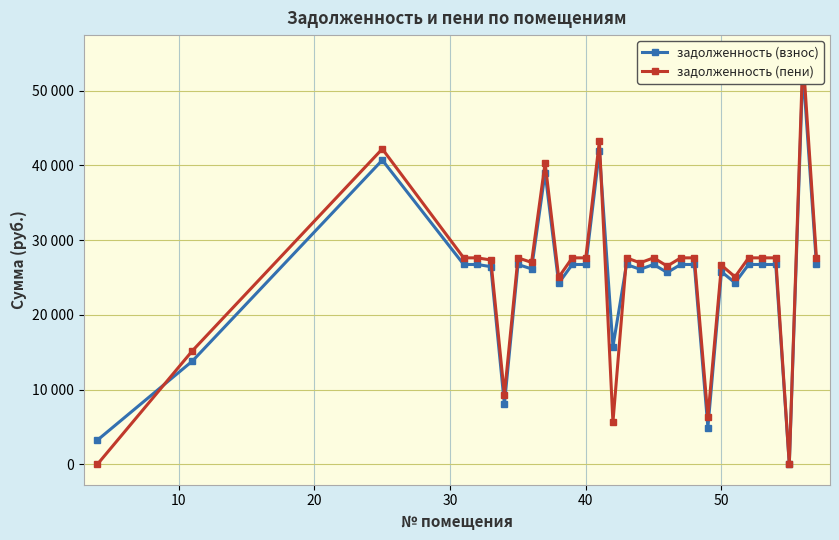

How many intersections are there between задолженность (пени) and задолженность (взнос)?

3